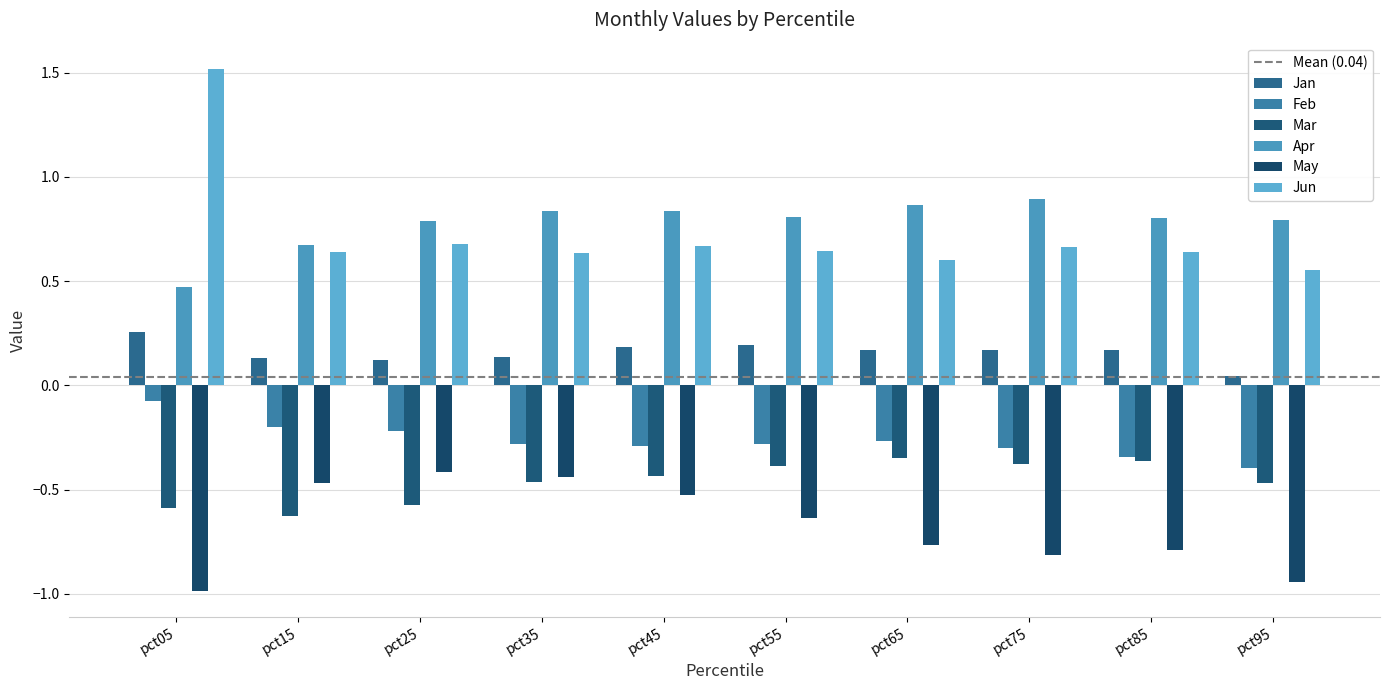

At pct55, list the series in order from smallest to largest.

May, Mar, Feb, Jan, Jun, Apr